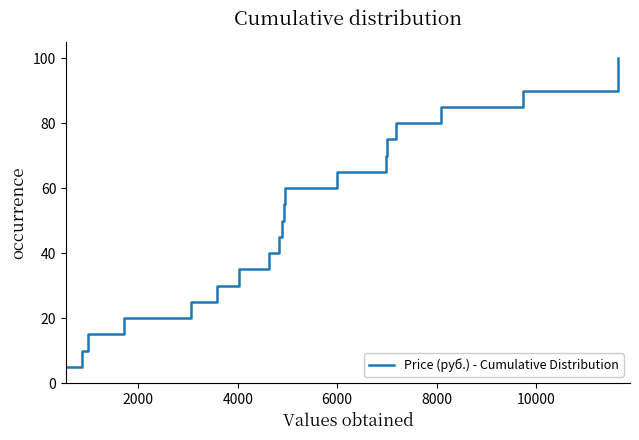

True or false: the data has more than 1 interior local peaks.

False